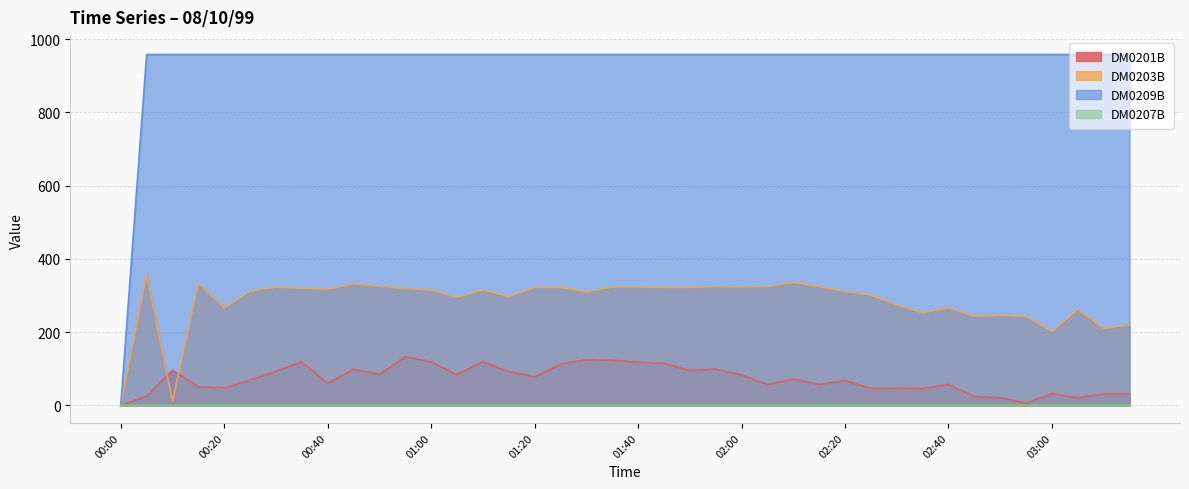

What position from the left is 00:10?

3